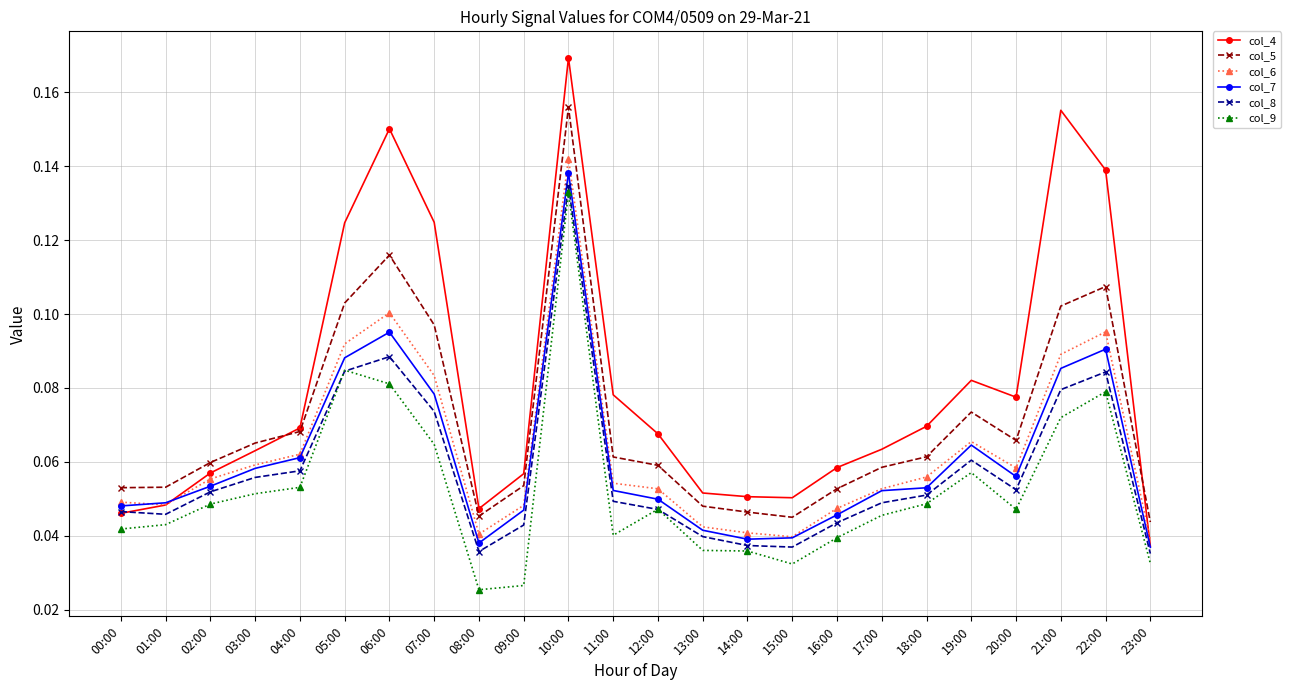

Is this an area chart (filled region under the line)?

No